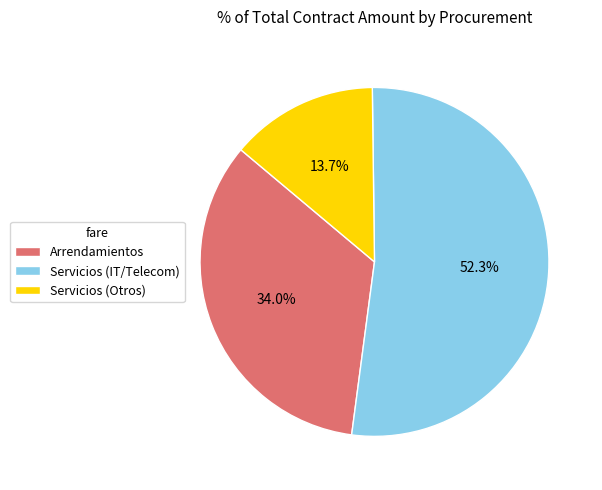

Rank the categories by value from highest to lowest.

Servicios (IT/Telecom), Arrendamientos, Servicios (Otros)